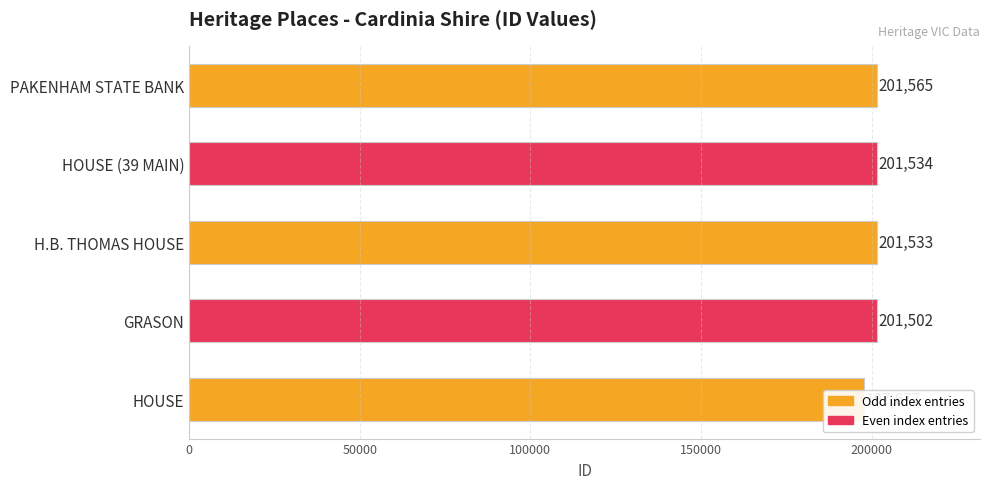

What is the change in value from HOUSE (39 MAIN) to PAKENHAM STATE BANK?

+31